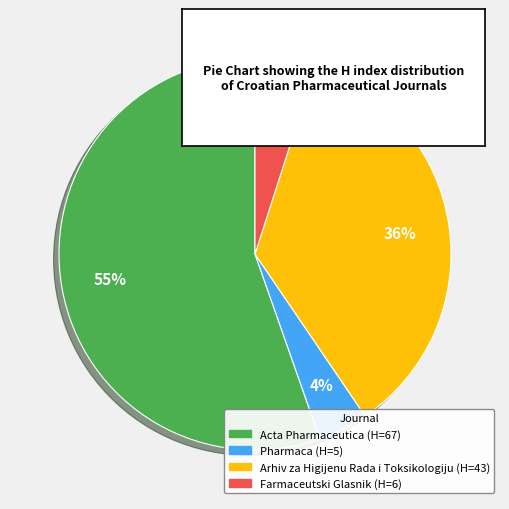

Is Acta Pharmaceutica the majority of the pie?

Yes